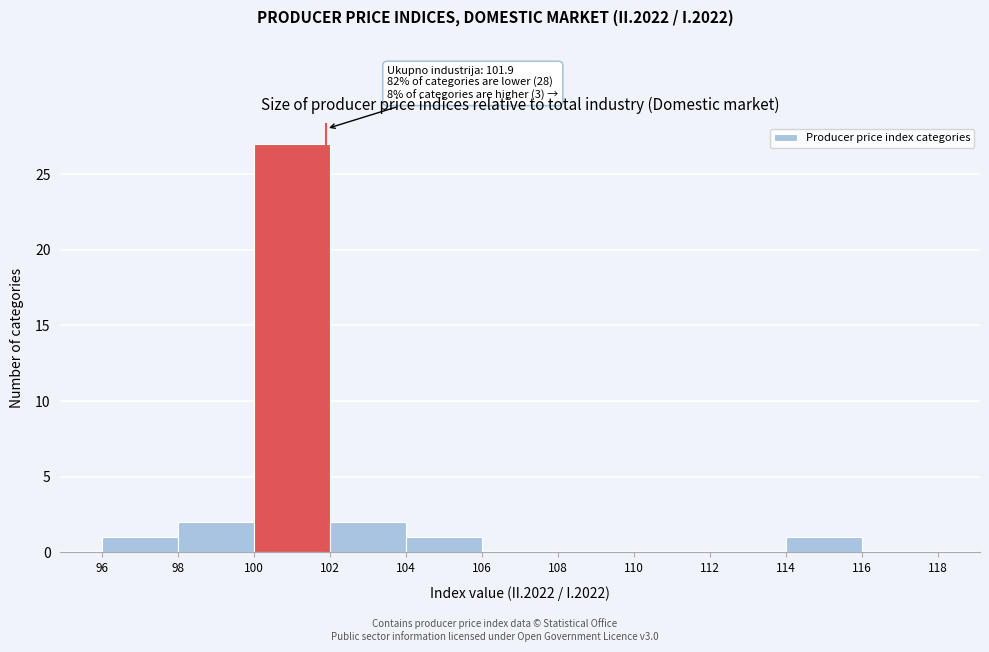

Over which range of the x-axis is the bar tallest?

100 to 102